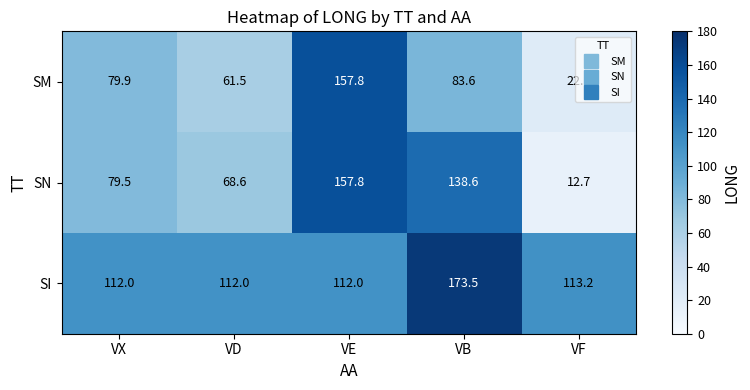

What is the sum of the SM values at VF and VD?

83.7